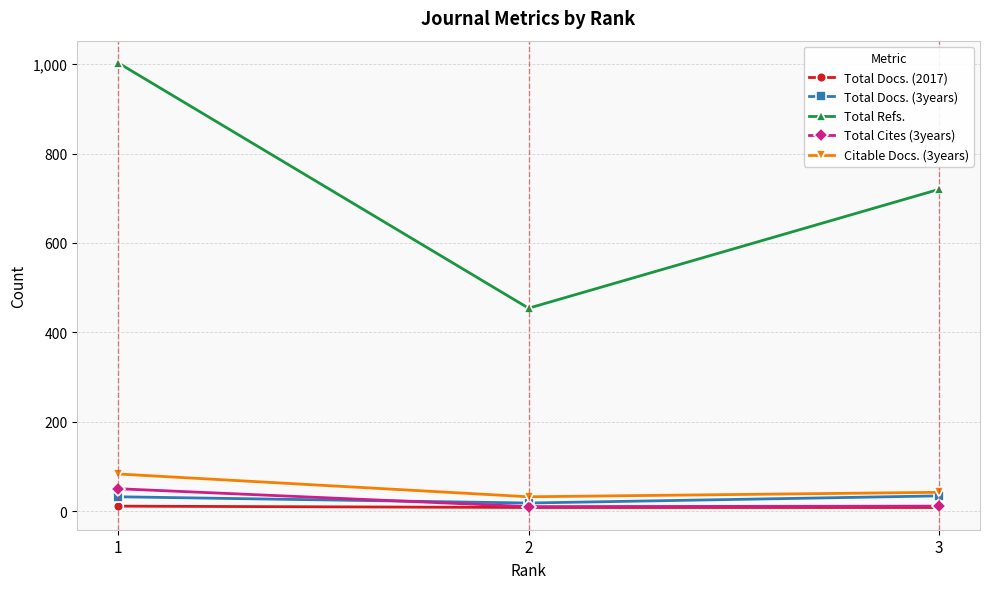

Count the number of categories in the chart.

3